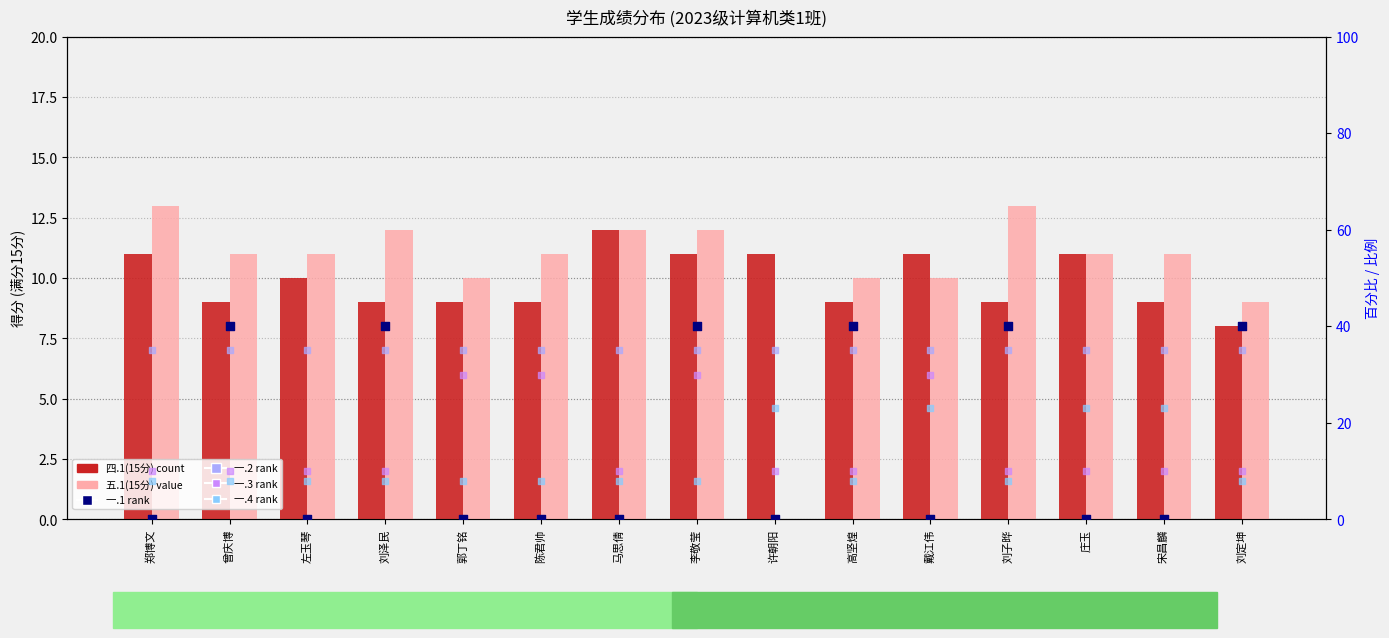

Which series has the widest spread of Y values?

一.1(1分)